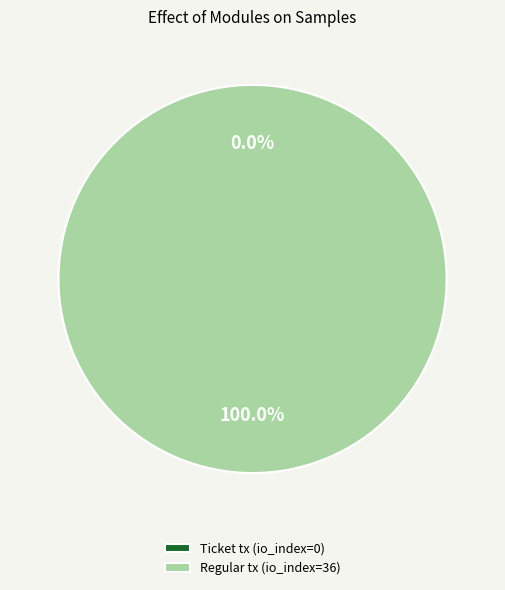

Which category has the smallest portion of the pie?

Ticket tx (io_index=0)